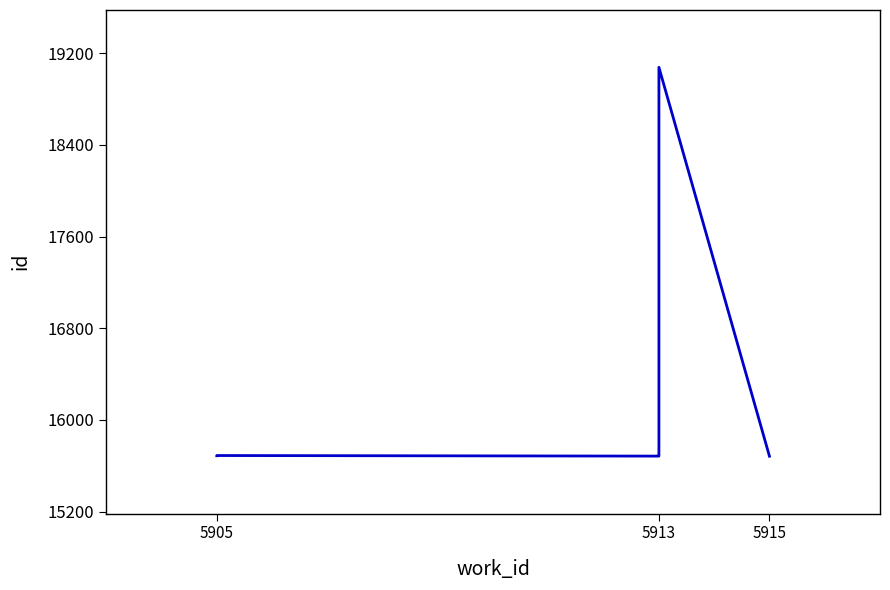

What is the sum of all values?

113208